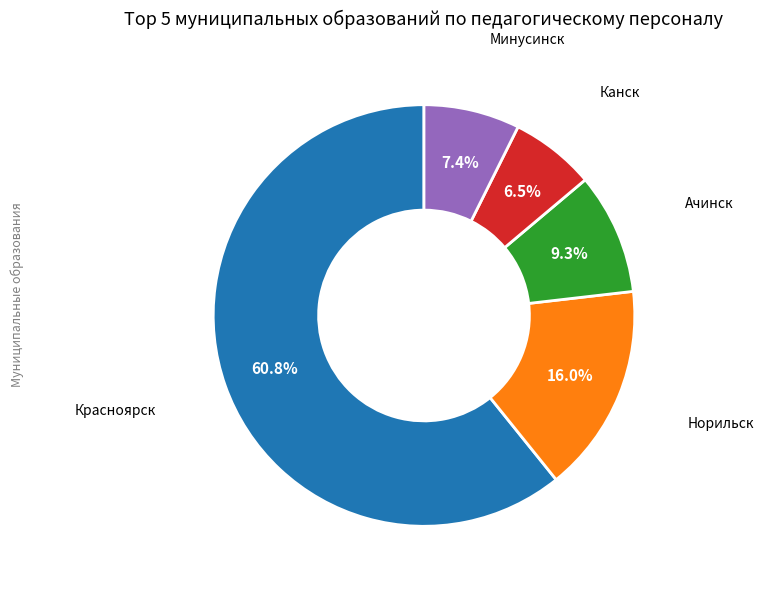

Does any single category account for the majority?

Yes